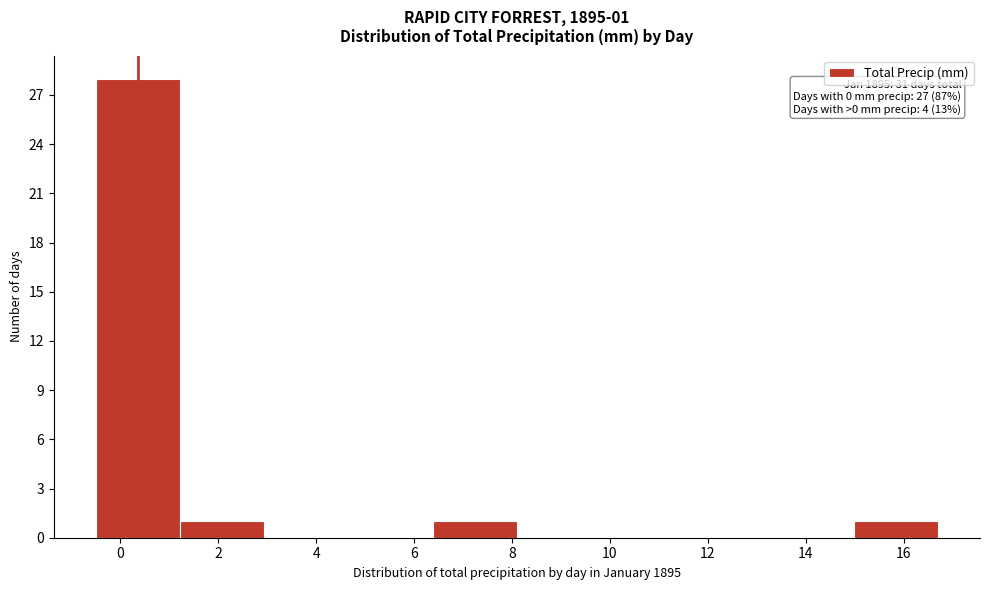

Which range on the x-axis has the tallest bar?

-0.50 to 1.22